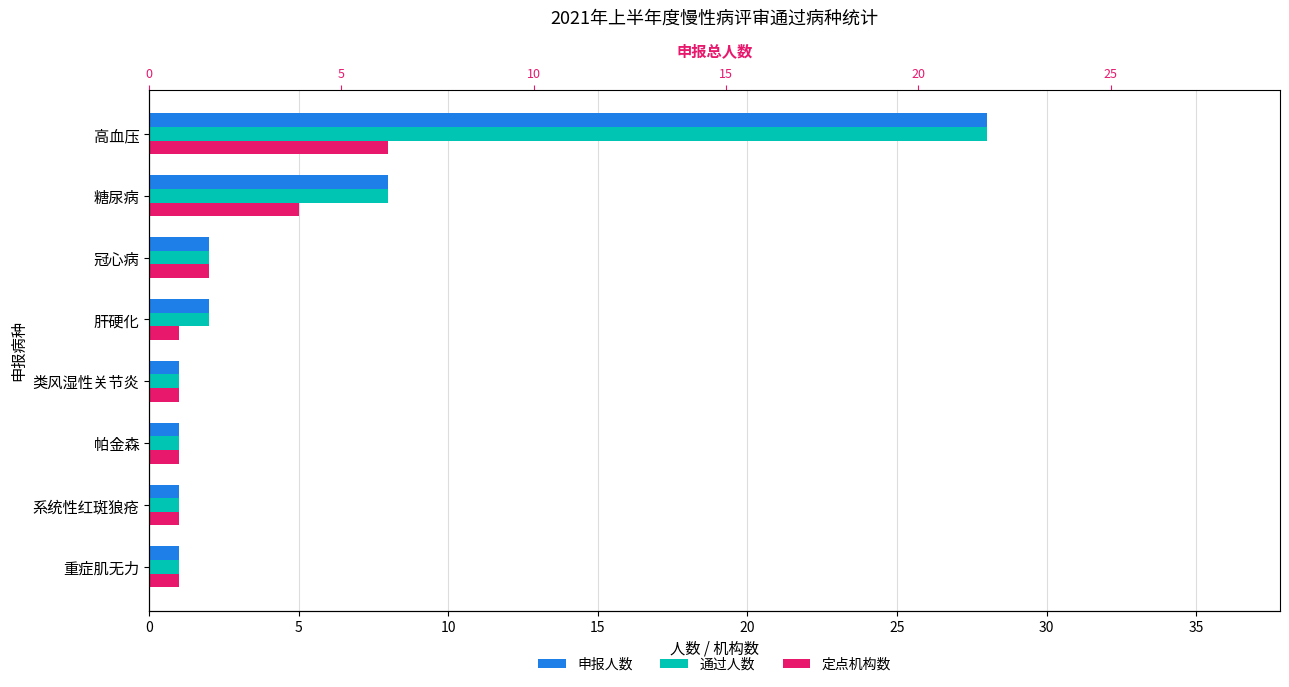

True or false: 定点机构数 has a value of 0 at 肝硬化.

False